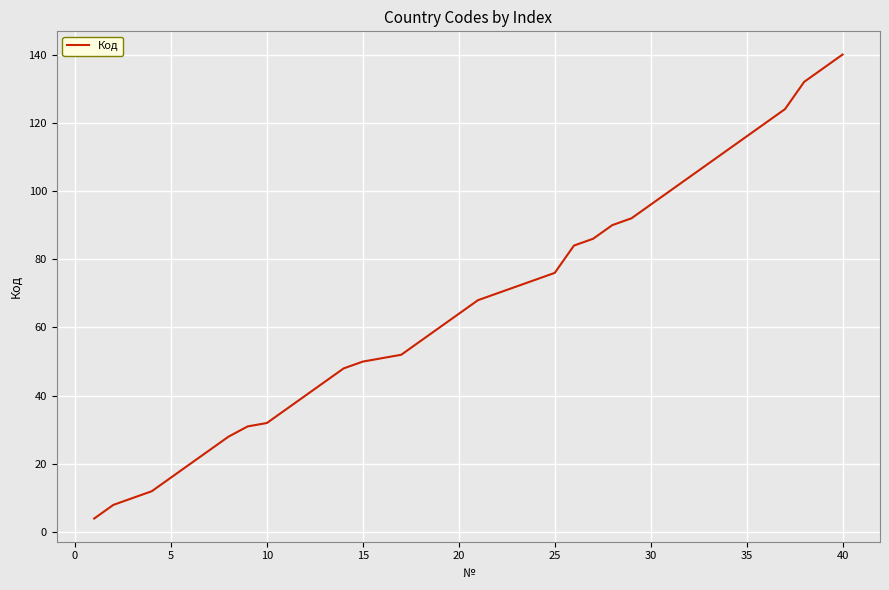

What is the greatest value displayed?

140